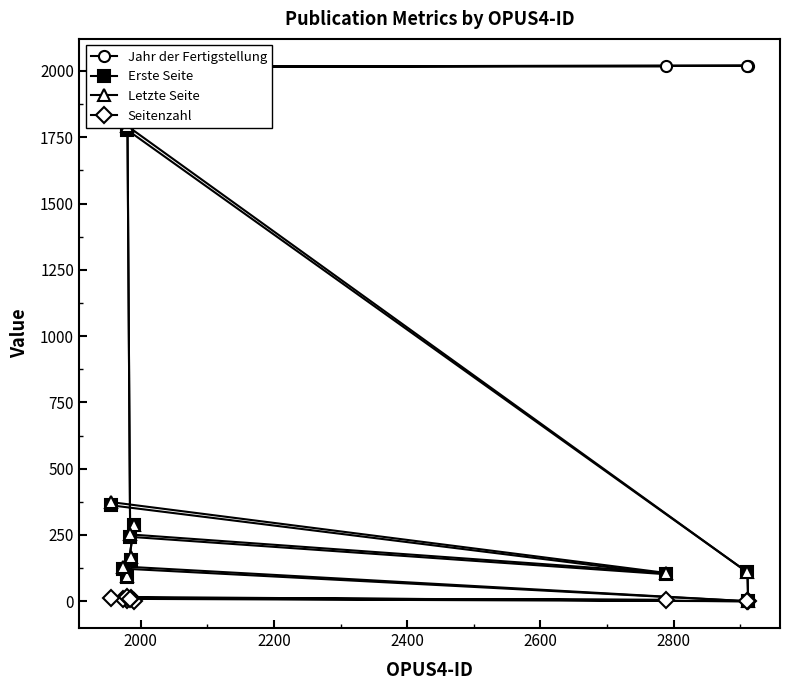

Does the chart display data point markers on the line(s)?

Yes